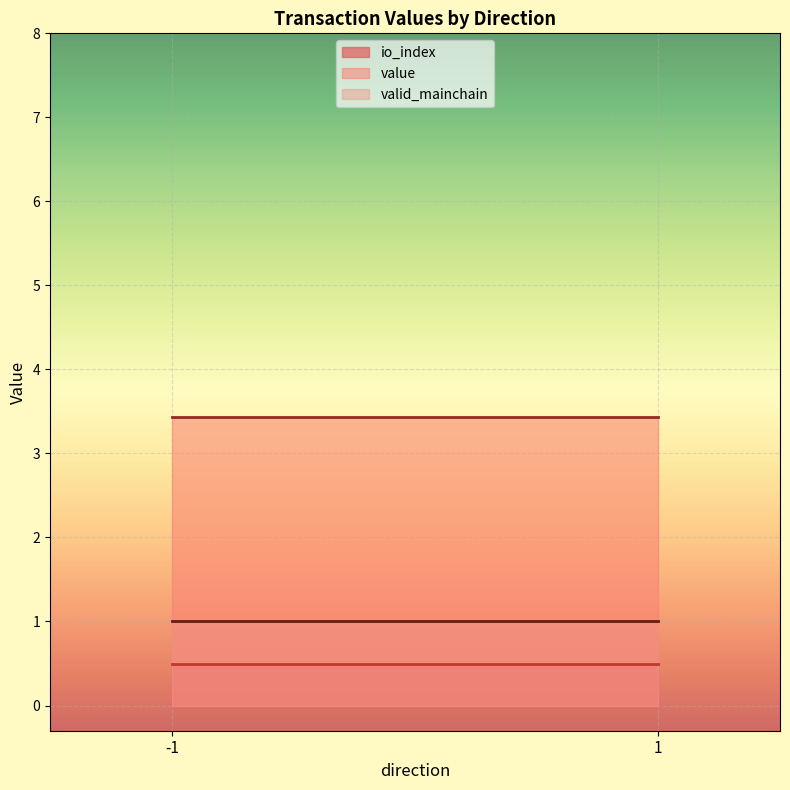

Which series has the largest range (max minus min)?

value